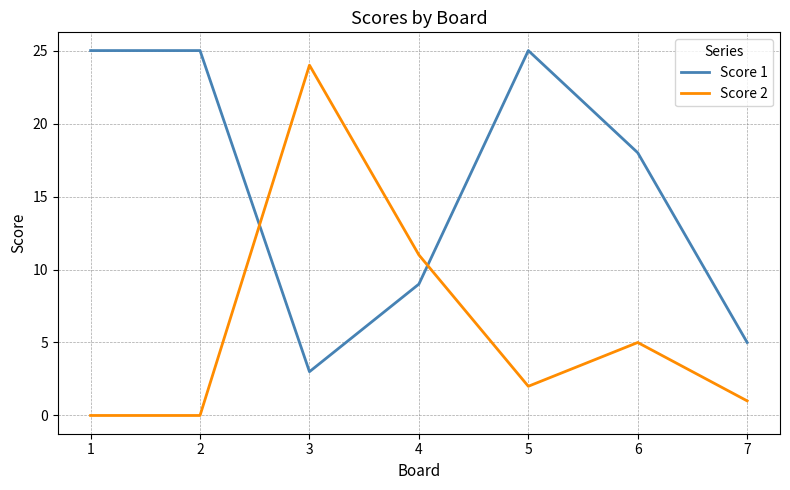

Does the chart display data point markers on the line(s)?

No